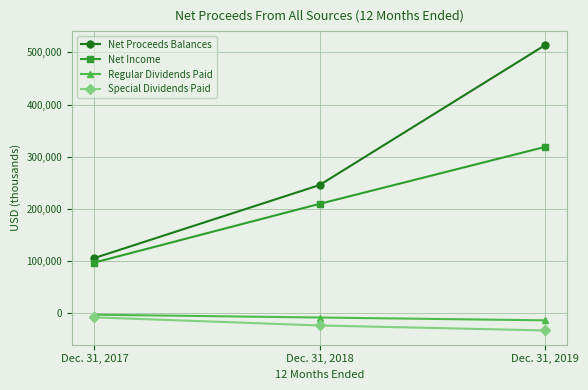

At which category is the sum across all series the highest?

Dec. 31, 2019